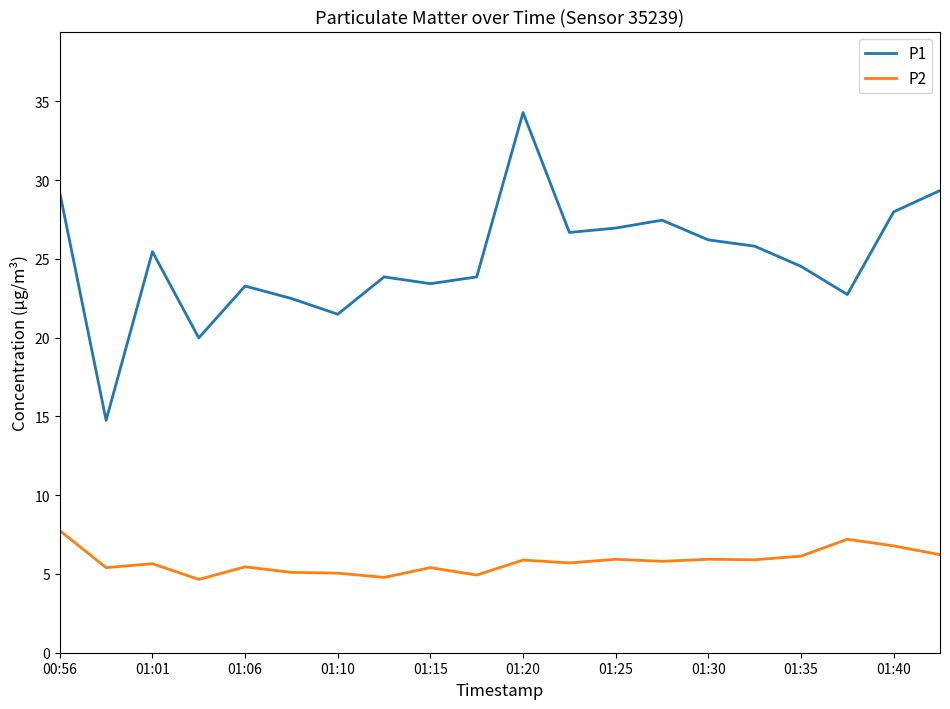

Which series has the largest range (max minus min)?

P1